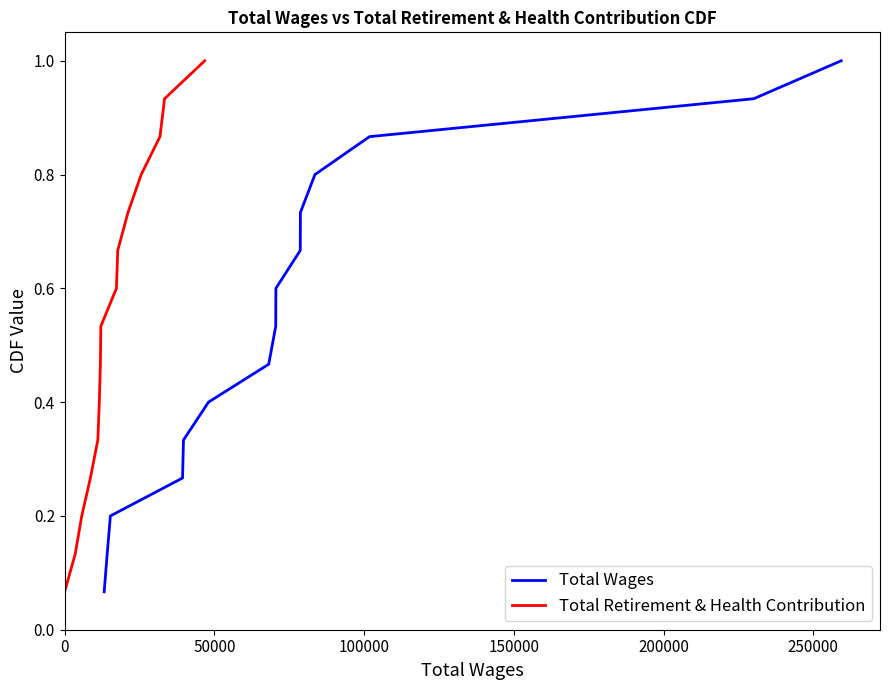

Which series has the largest range (max minus min)?

Total Wages